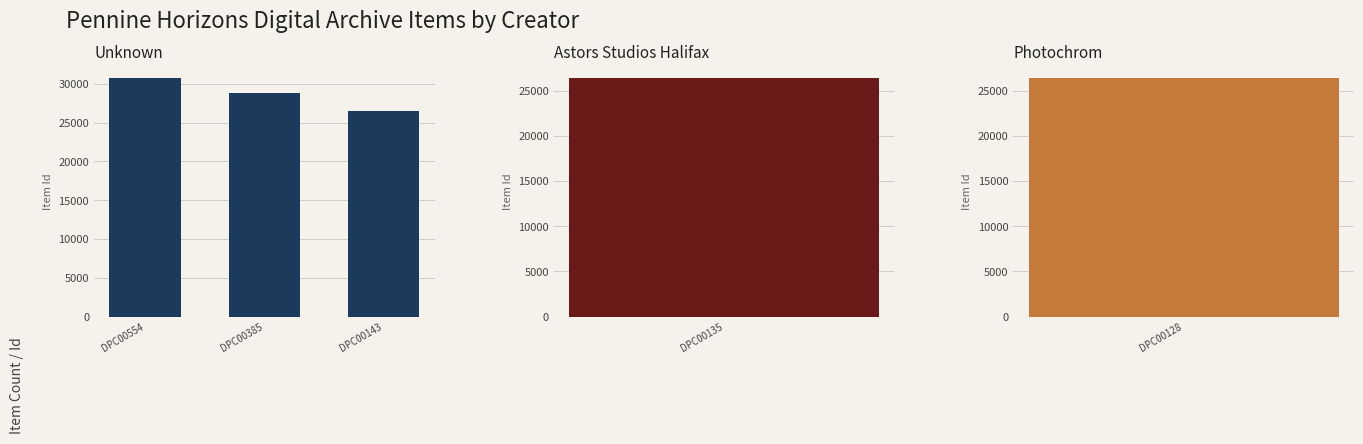

What is the change in value from DPC00554 to DPC00385?

-2038